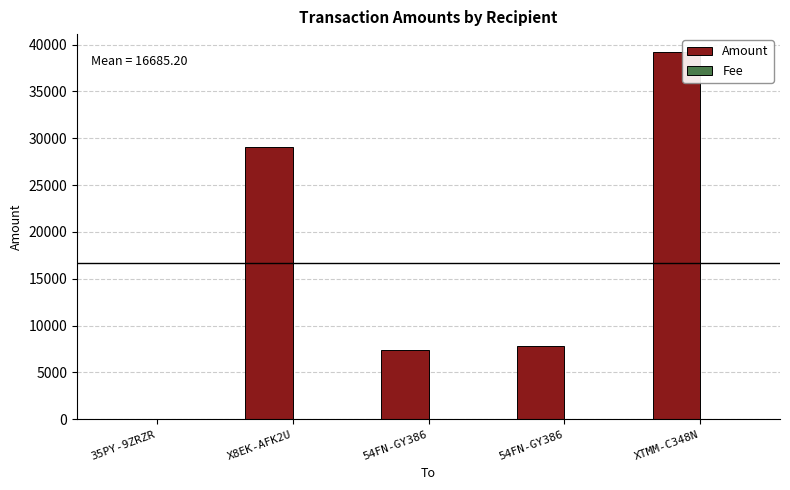

True or false: Fee has a value of 1 at 54FN-GY386.

True